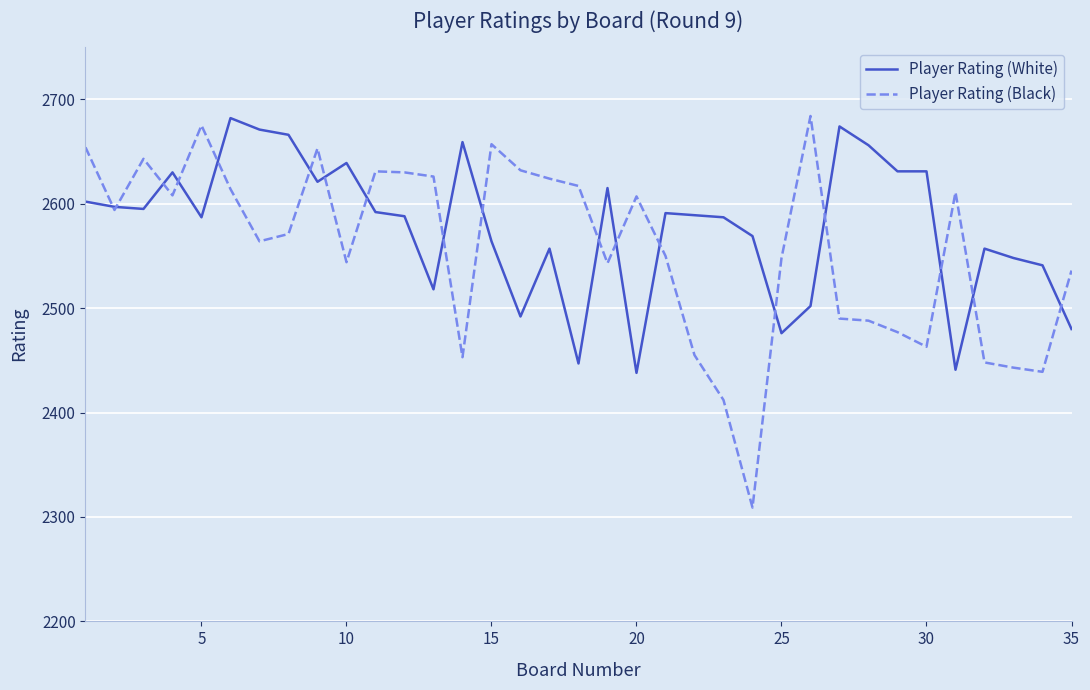

Which series has the largest range (max minus min)?

Player Rating (Black)